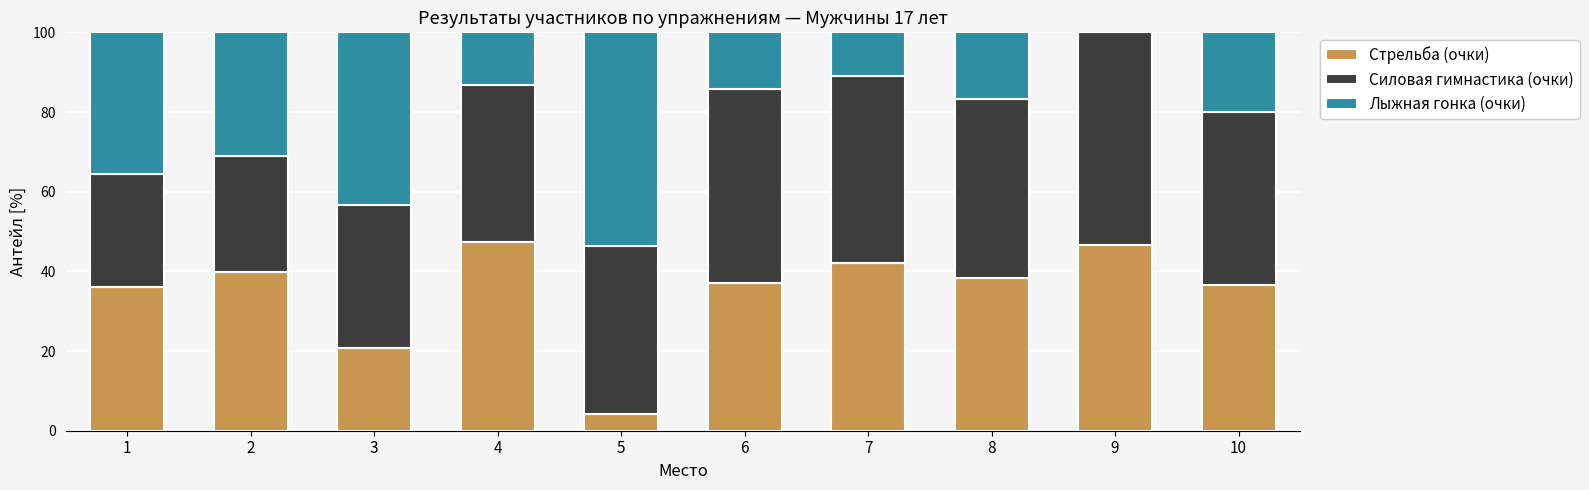

What is the sum of all Стрельба (очки) values?

349.1